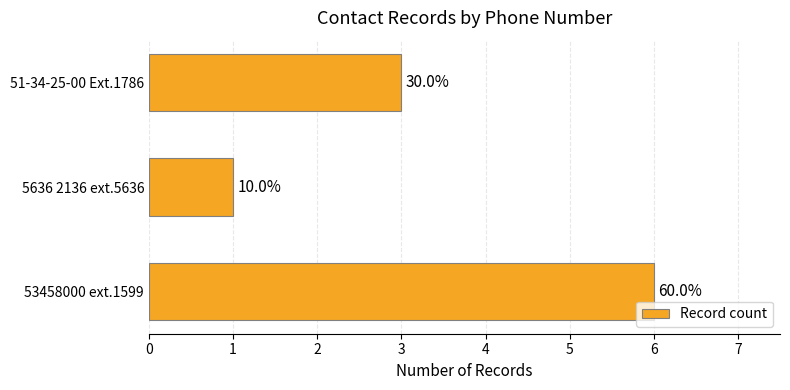

What is the difference between the maximum and second lowest values?

3